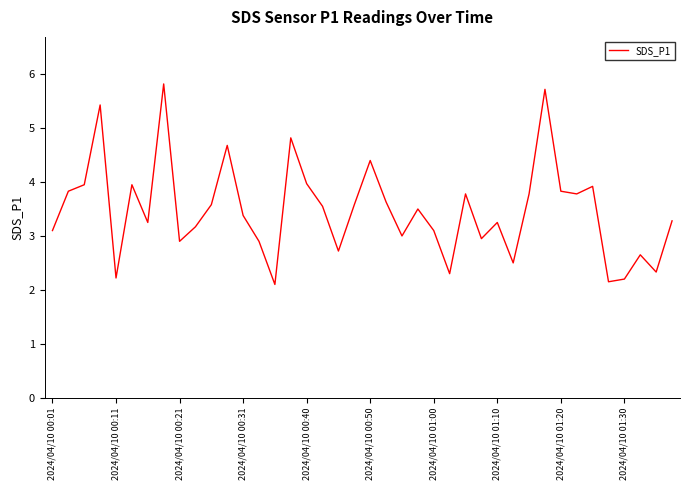

What is the greatest value displayed?

5.8